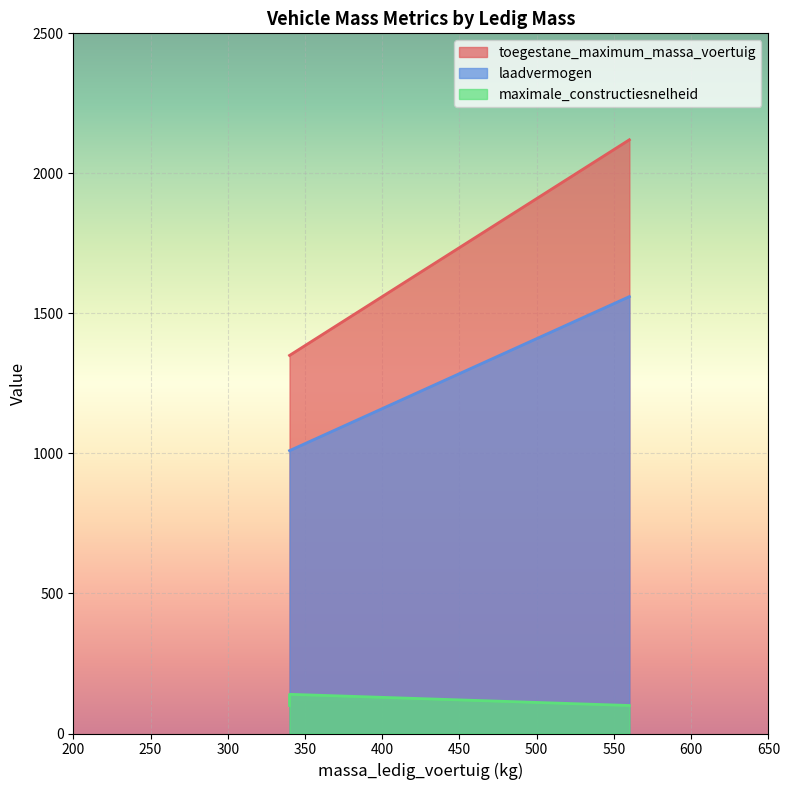

True or false: maximale_constructiesnelheid and toegestane_maximum_massa_voertuig intersect in this chart.

False